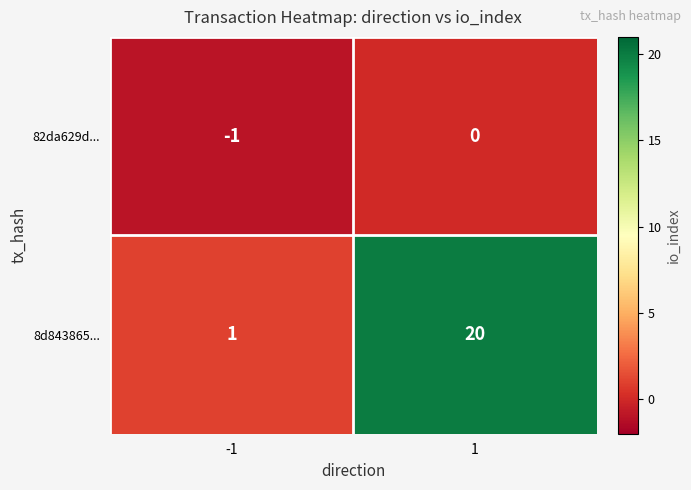

Is it true that 82da629d... equals 0 at 1?

True